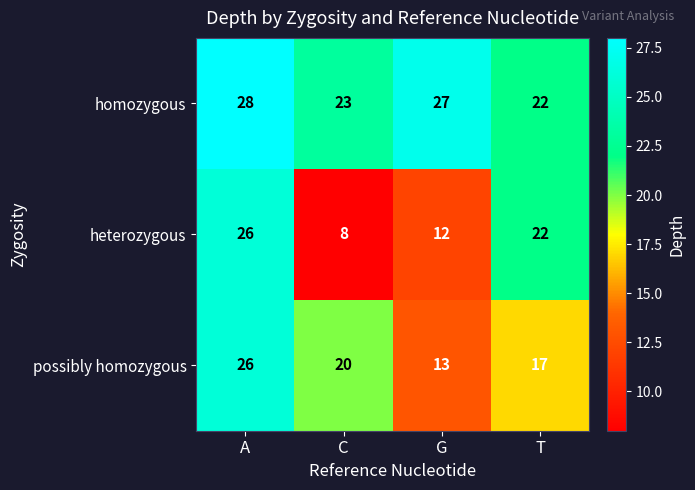

At which category is the sum across all series the highest?

A